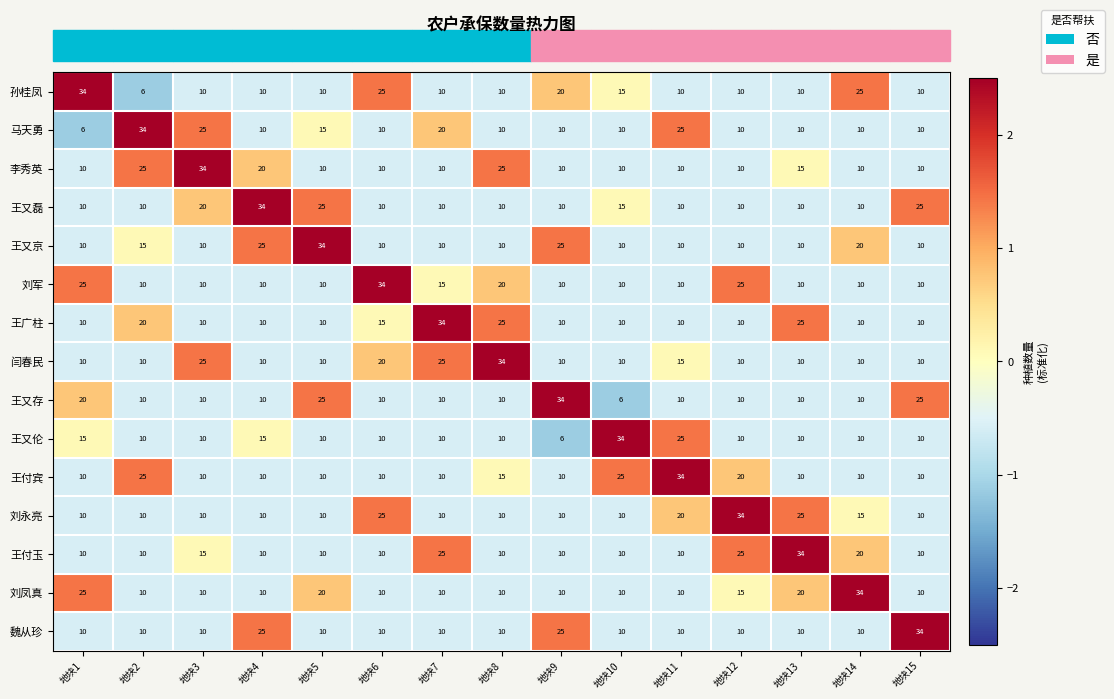

What is the total value across all series at 地块5?

219